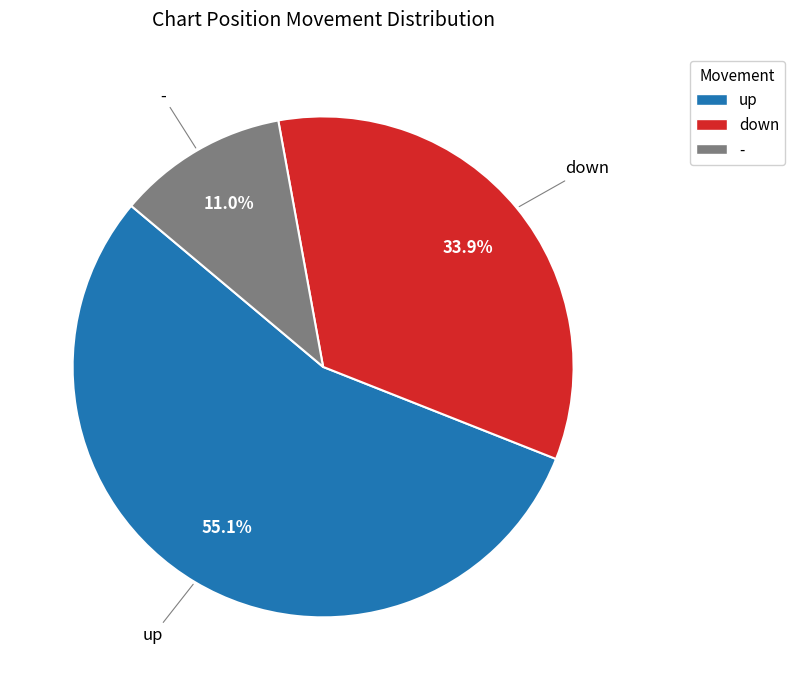

Which has a higher value, down or -?

down